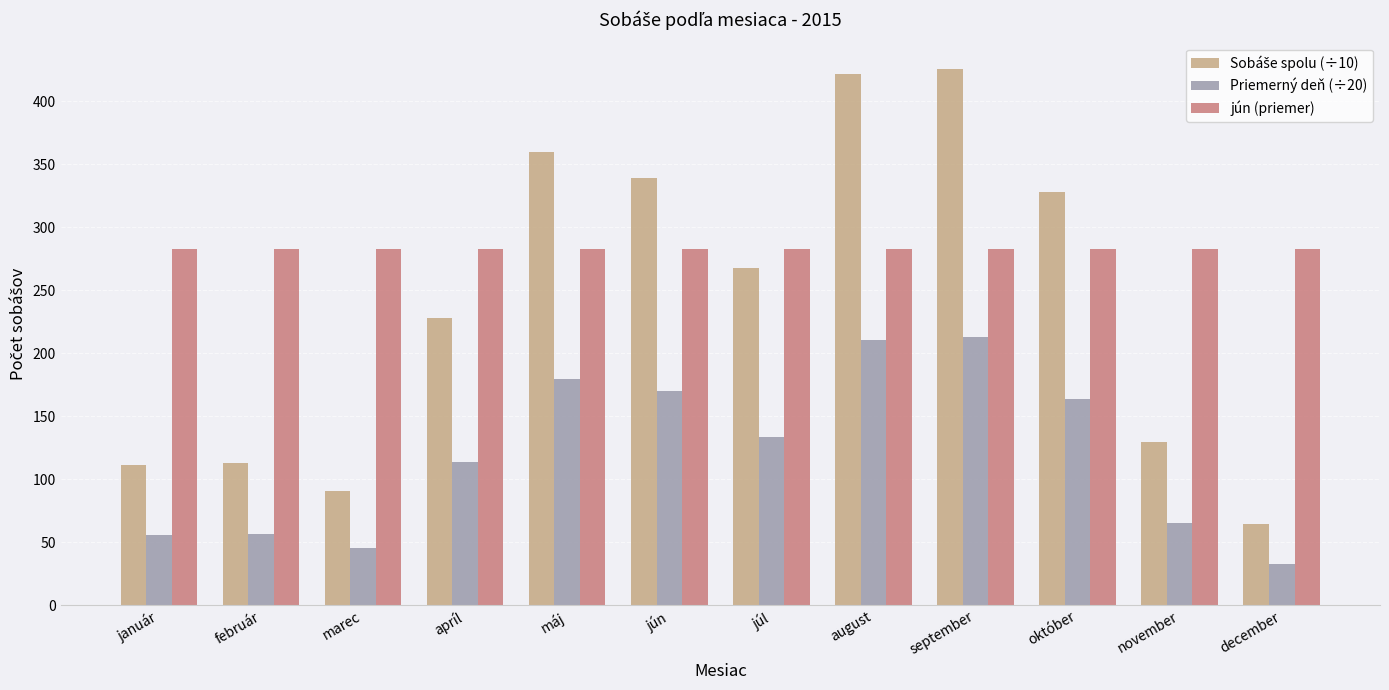

What value does the Priemerný deň (÷20) series have at máj?

179.7